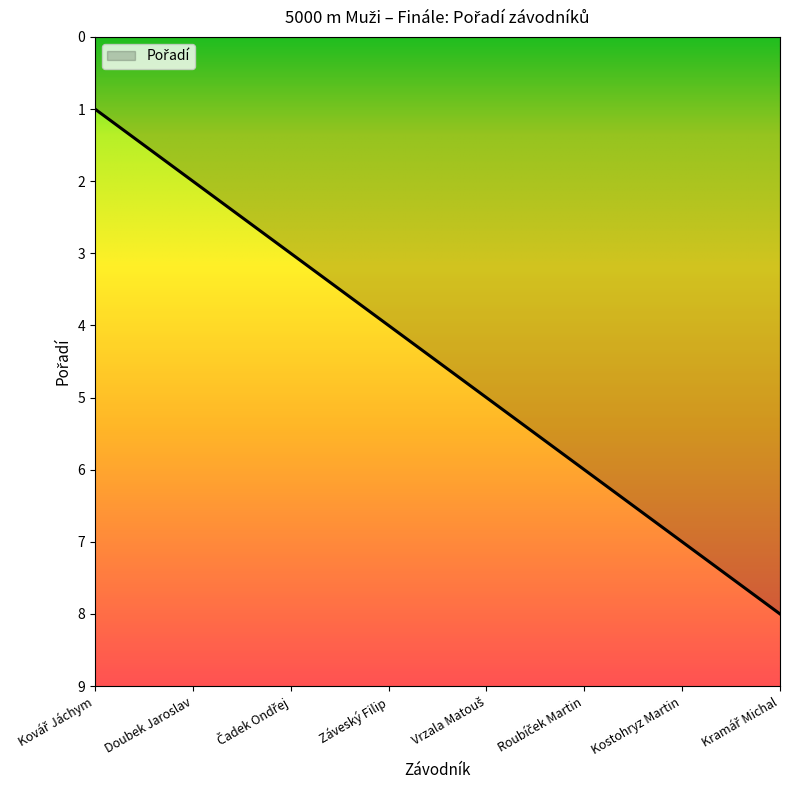

What is the greatest value displayed?

8